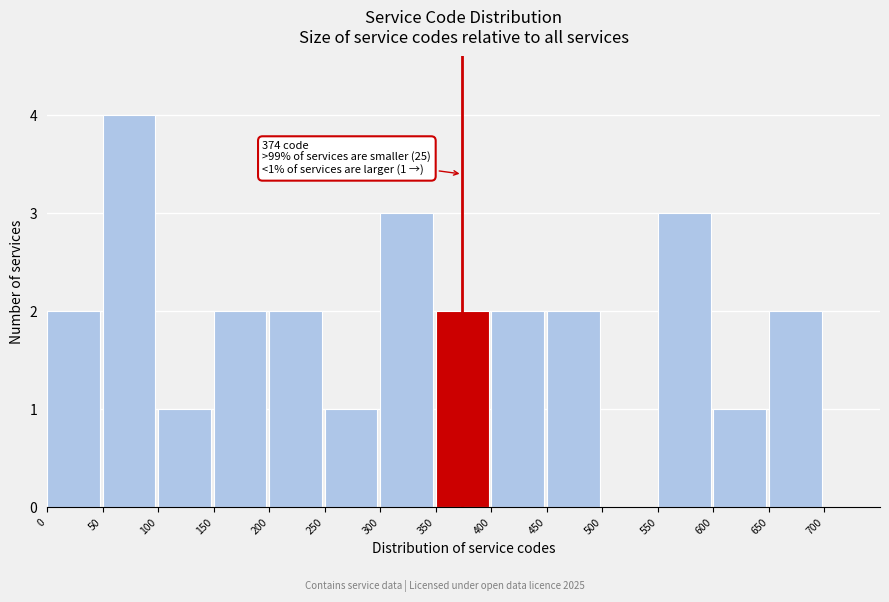

Over which range of the x-axis is the bar tallest?

50 to 100